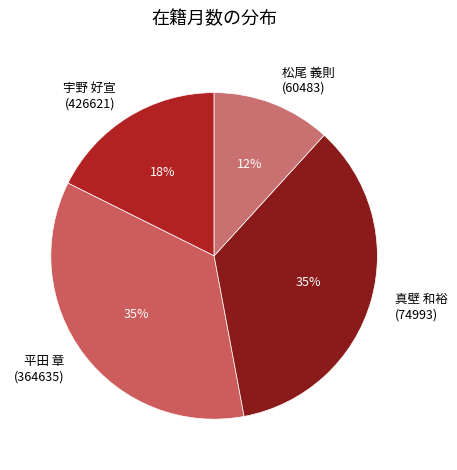

Does any single category account for the majority?

No